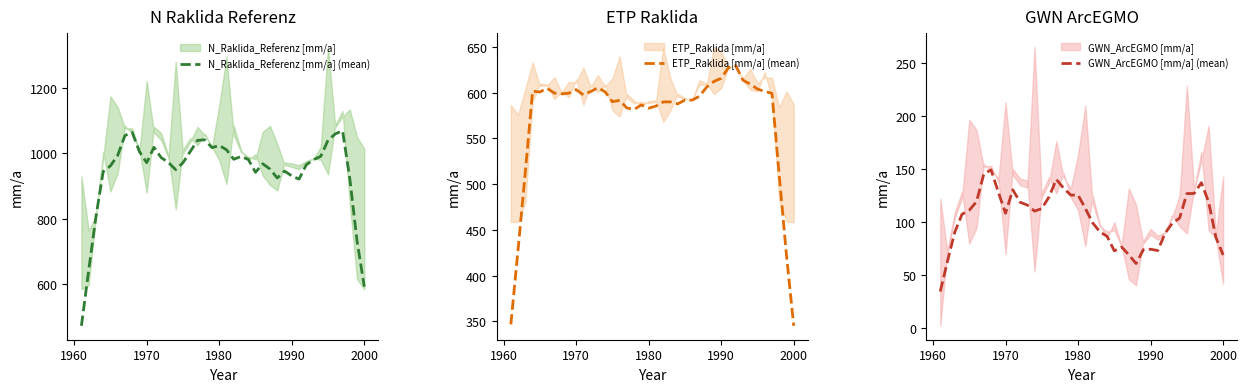

Which series has the largest range (max minus min)?

N_Raklida_Referenz [mm/a] (mean)